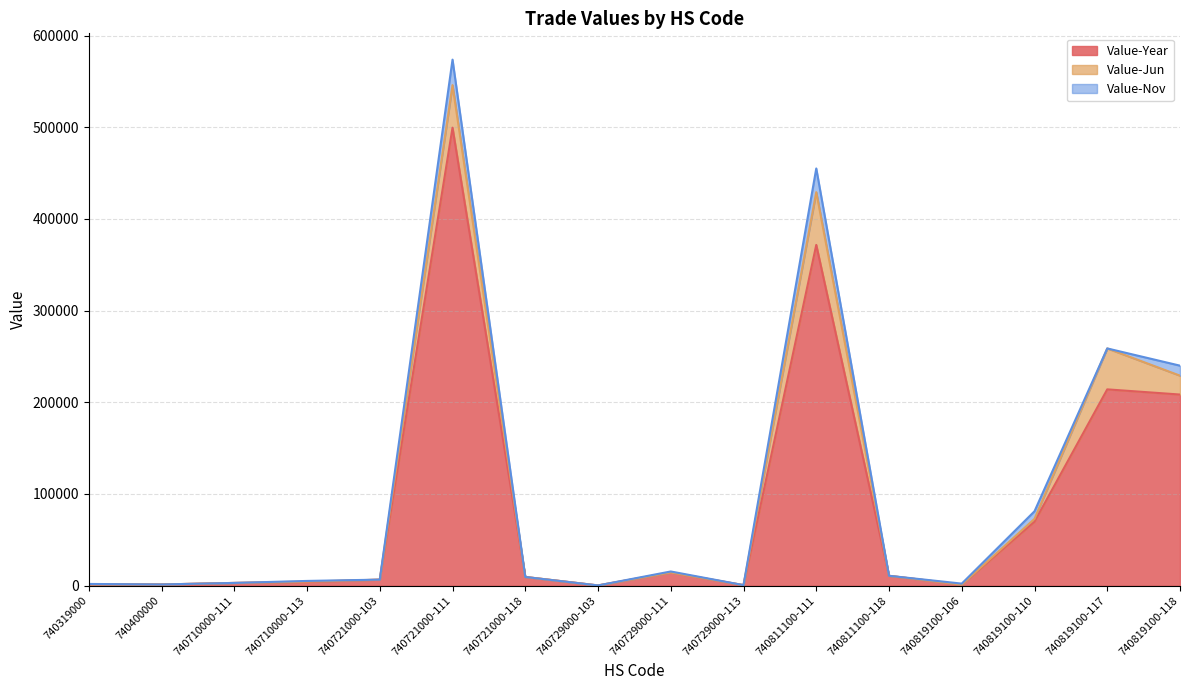

What is the total value across all series at 740710000-113?

5168